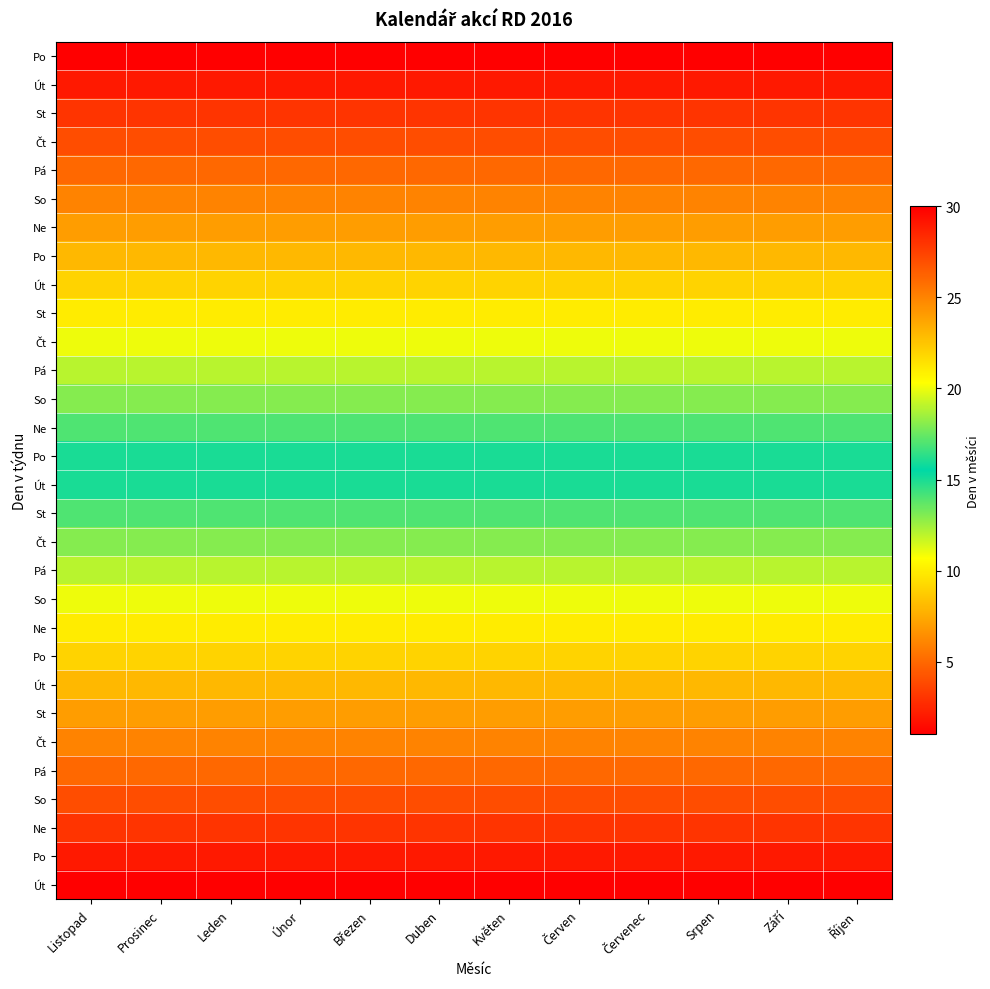

What is the total value across all series at Listopad?

465